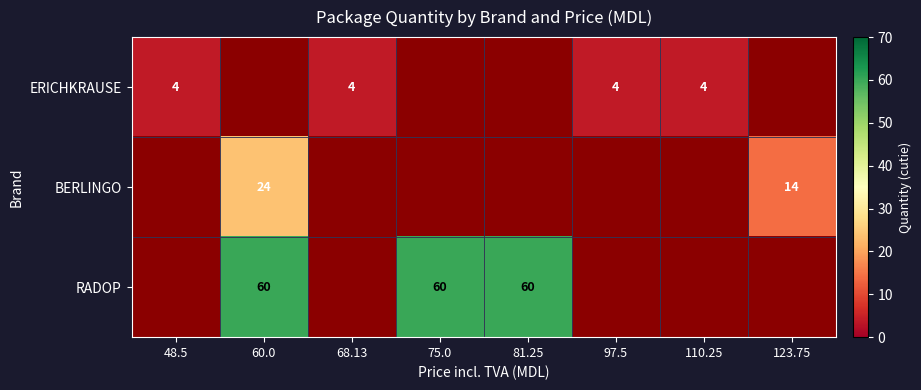

The RADOP series shows 60 at 60.0. True or false?

True